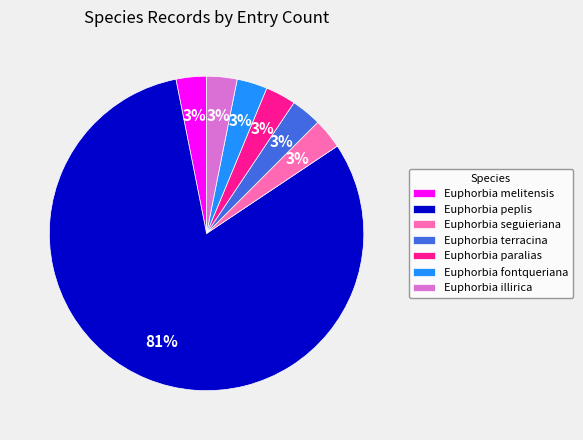

Which category has the biggest portion of the pie?

Euphorbia peplis